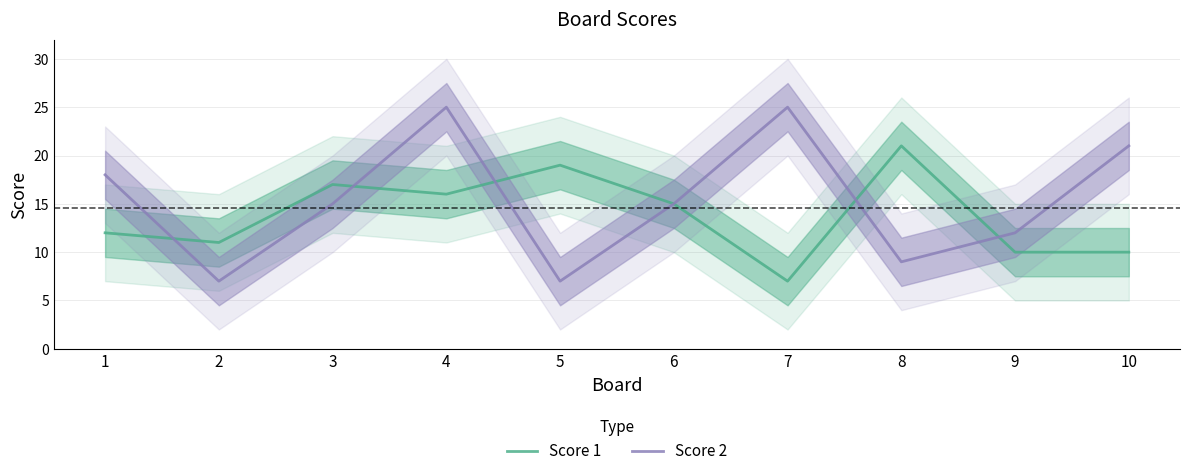

Which series has the widest spread of values?

Score 2